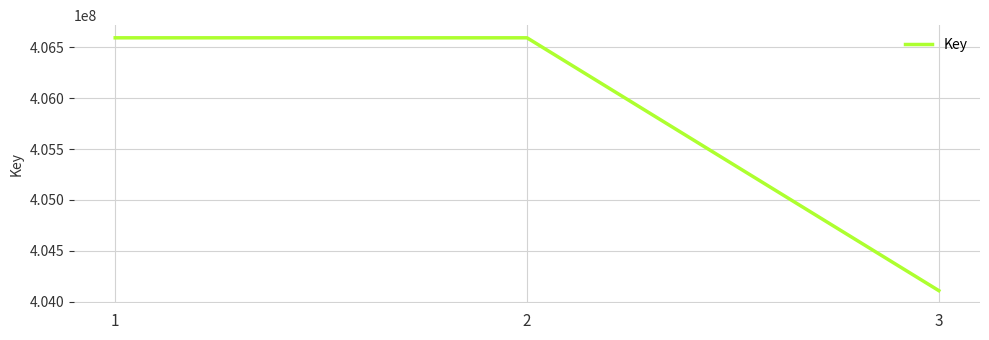

What is the ratio of the value at 3 to the value at 2?

1.0